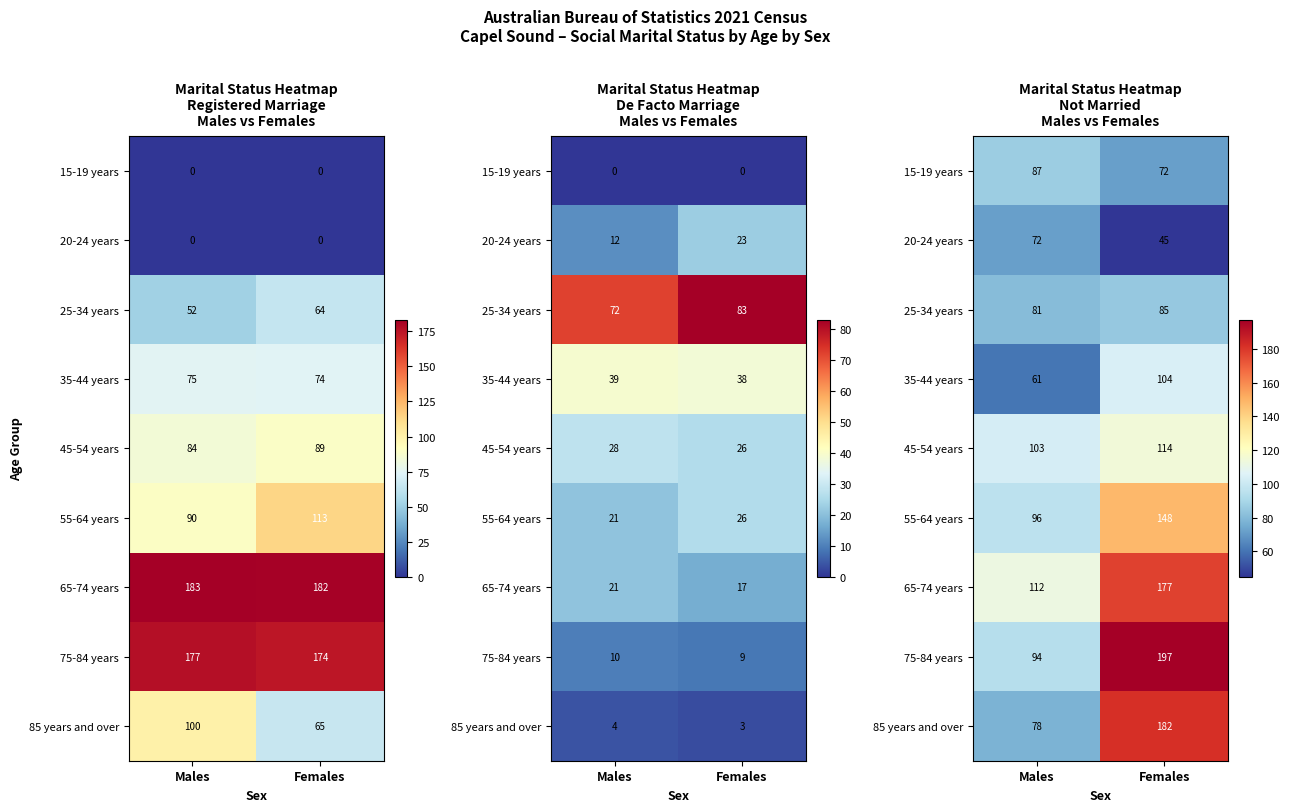

What is the sum of all 65-74 years values?

289